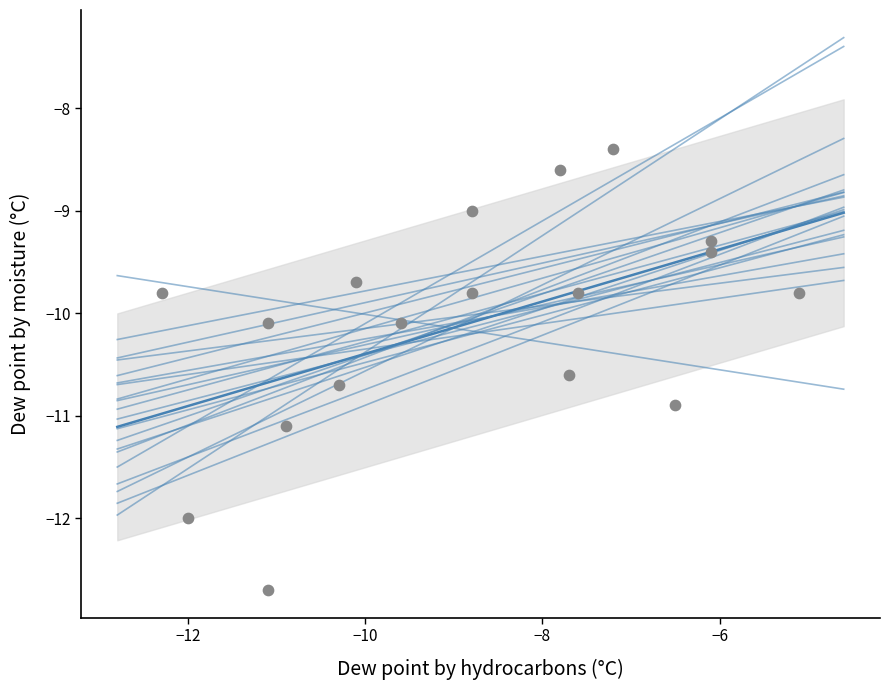

What is the range of X values (max minus min)?

7.2